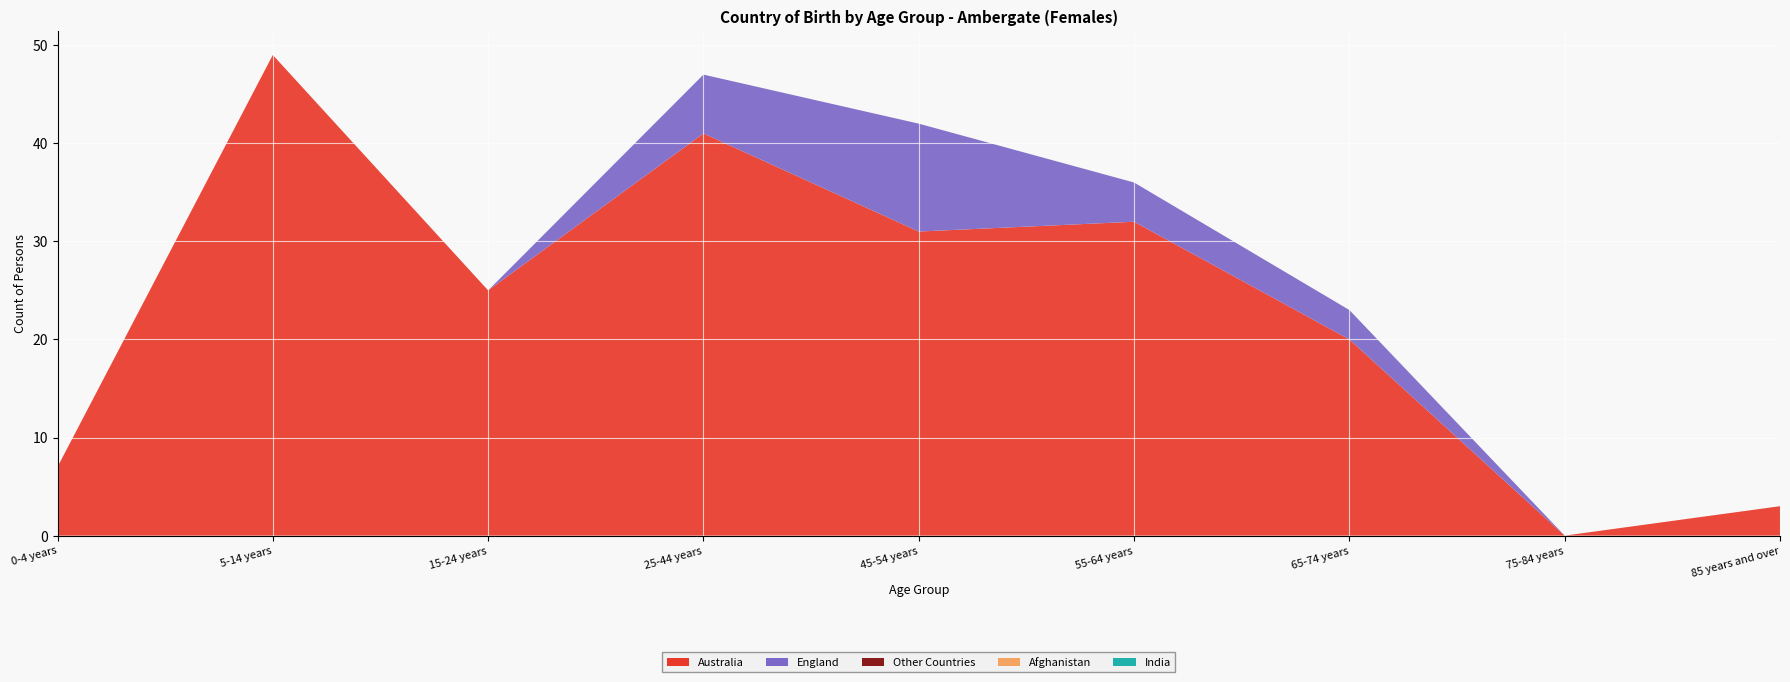

Reading left to right, extract all data points from this chart.

Australia: 7	49	25	41	31	32	20	0	3
England: 0	0	0	6	11	4	3	0	0
Other Countries: 0	0	0	0	0	0	0	0	0
Afghanistan: 0	0	0	0	0	0	0	0	0
India: 0	0	0	0	0	0	0	0	0